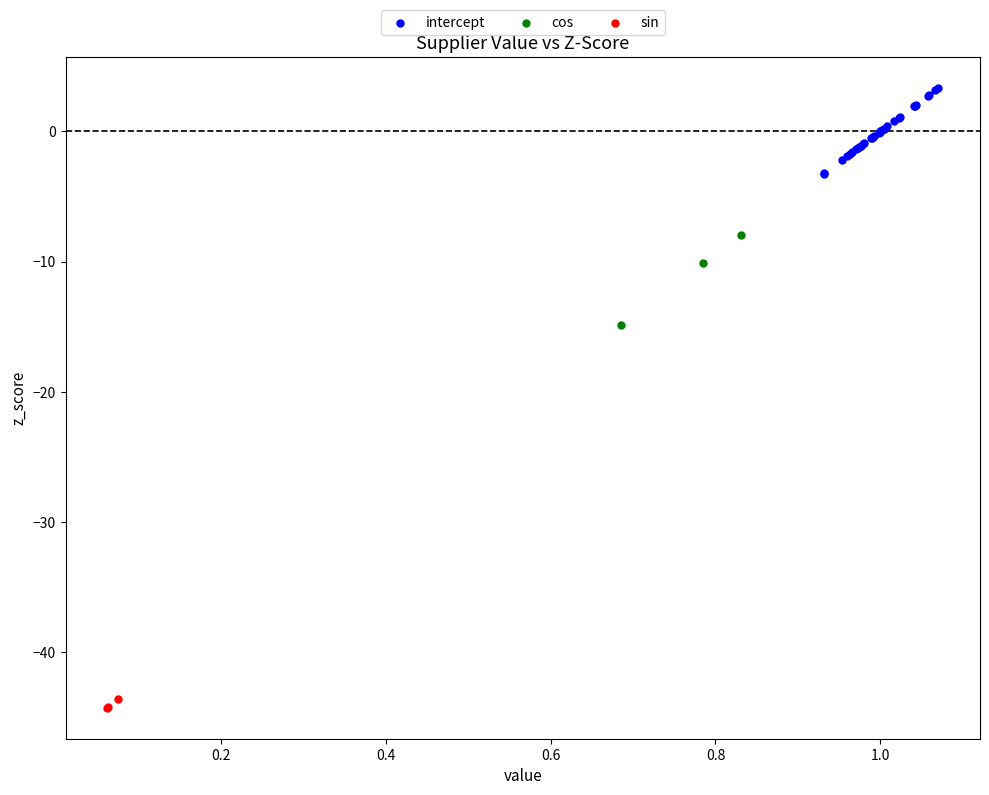

Which series reaches the maximum Y coordinate?

intercept